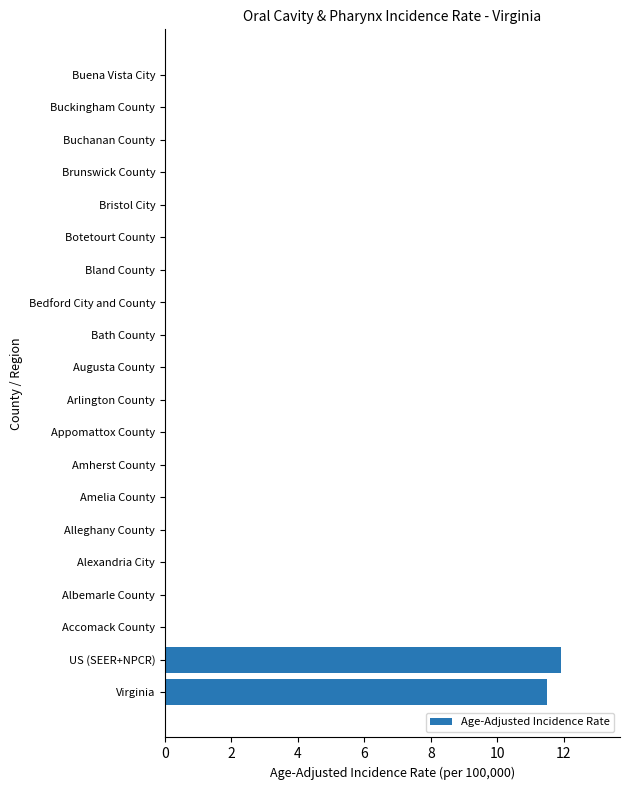

What is the change in value from US (SEER+NPCR) to Alexandria City?

-11.9